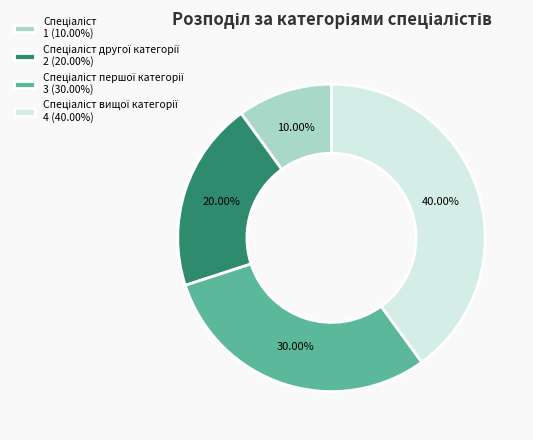

Is there a majority slice in this chart?

No